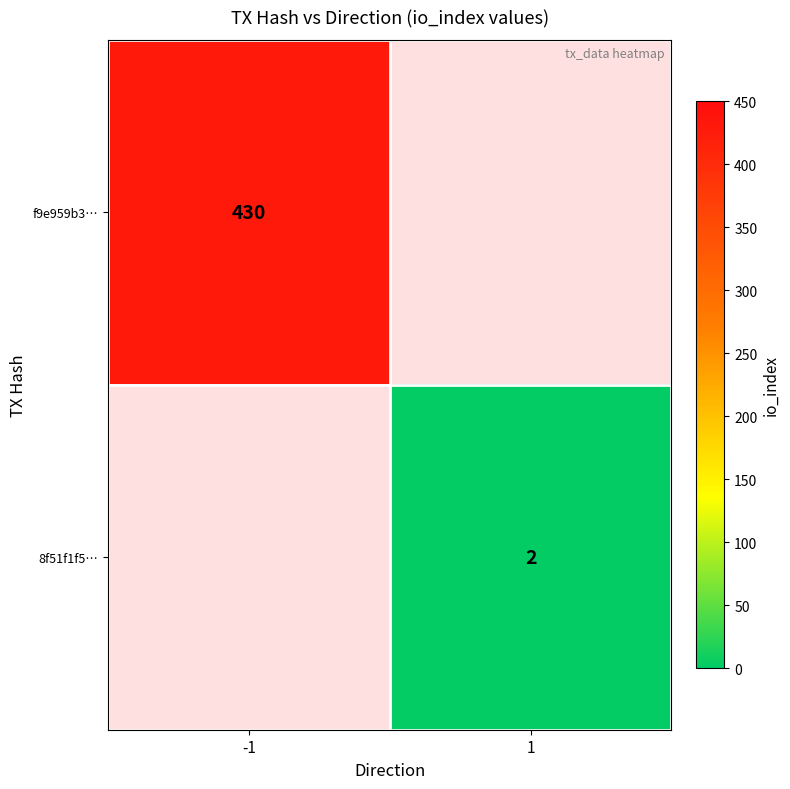

True or false: f9e959b3… has a value of 430 at -1.

True